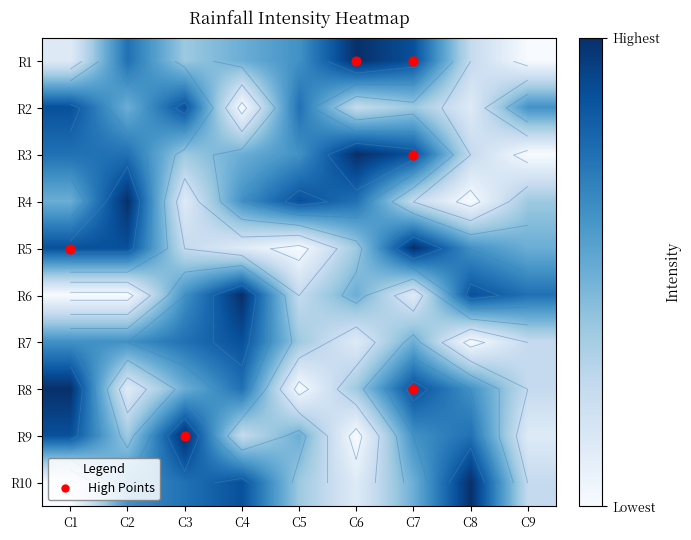

What is the difference between the second highest and second lowest values in the 3 series?

5